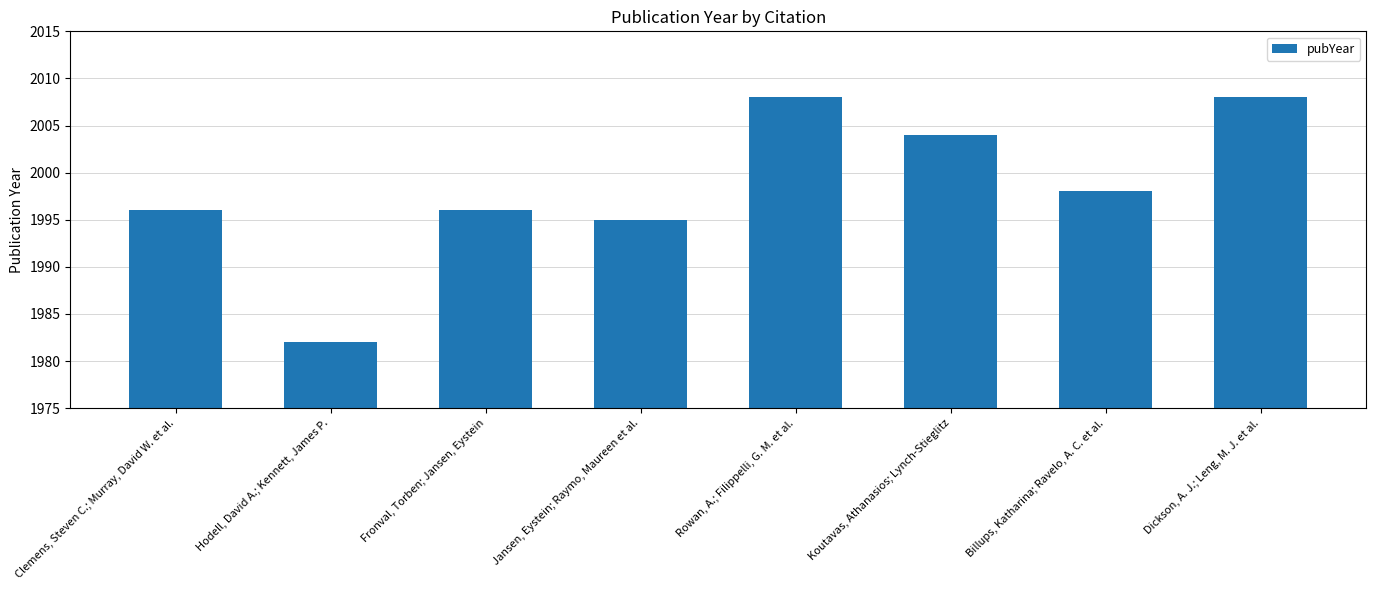

Reading left to right, extract all data points from this chart.

1996	1982	1996	1995	2008	2004	1998	2008